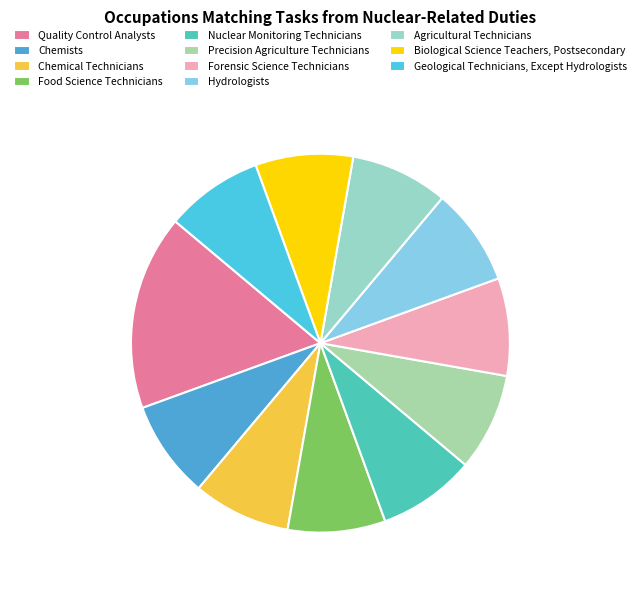

Which slice is the smallest?

Chemists